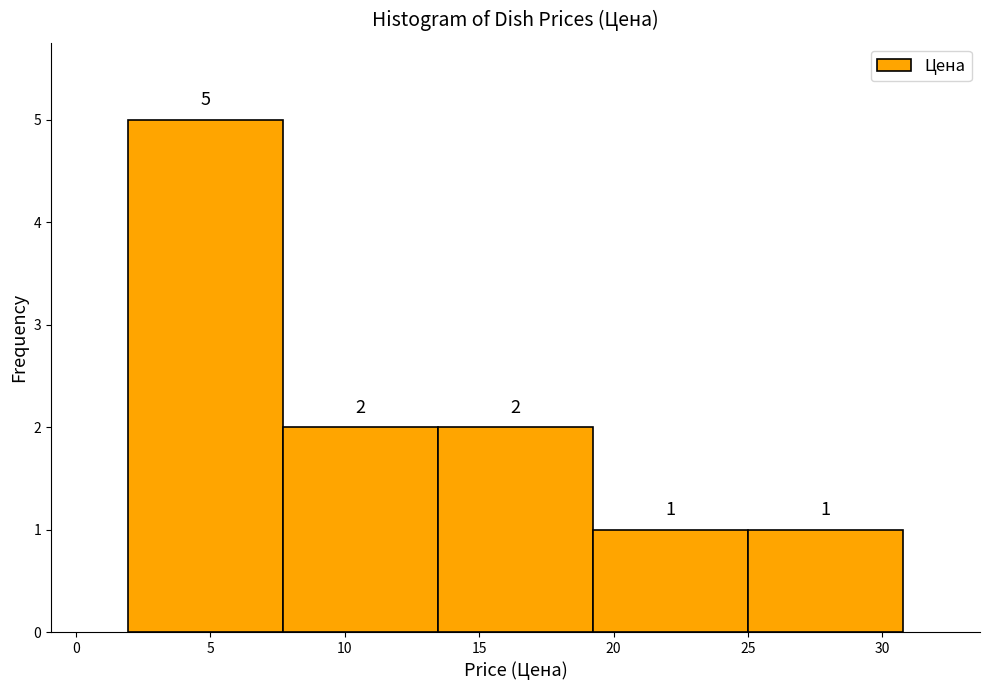

Which range on the x-axis has the tallest bar?

2.0 to 7.5